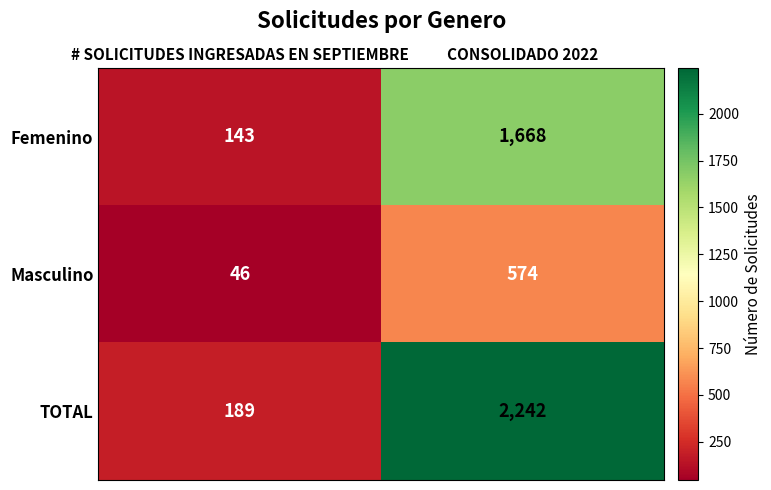

Where is TOTAL nearest to the value 1215?

# SOLICITUDES INGRESADAS EN SEPTIEMBRE